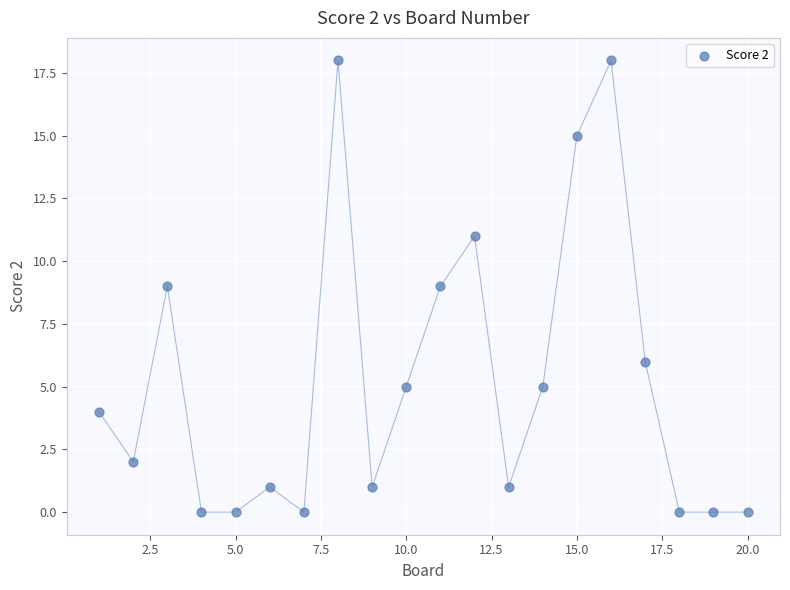

What is the range of X values (max minus min)?

19